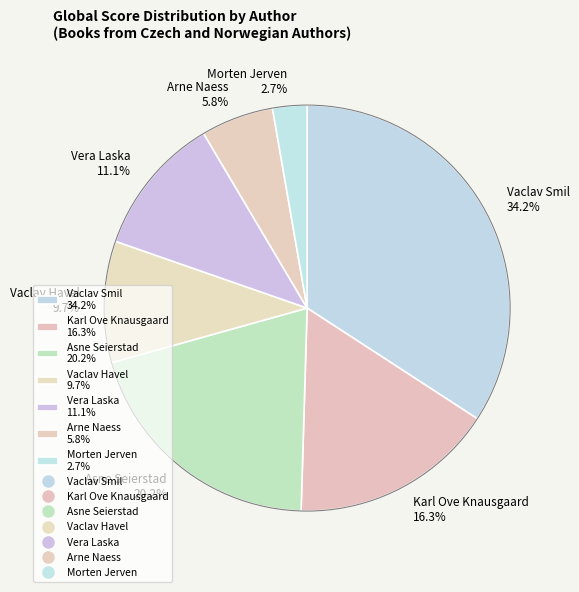

Is it true that Vera Laska is 27% of the pie?

False